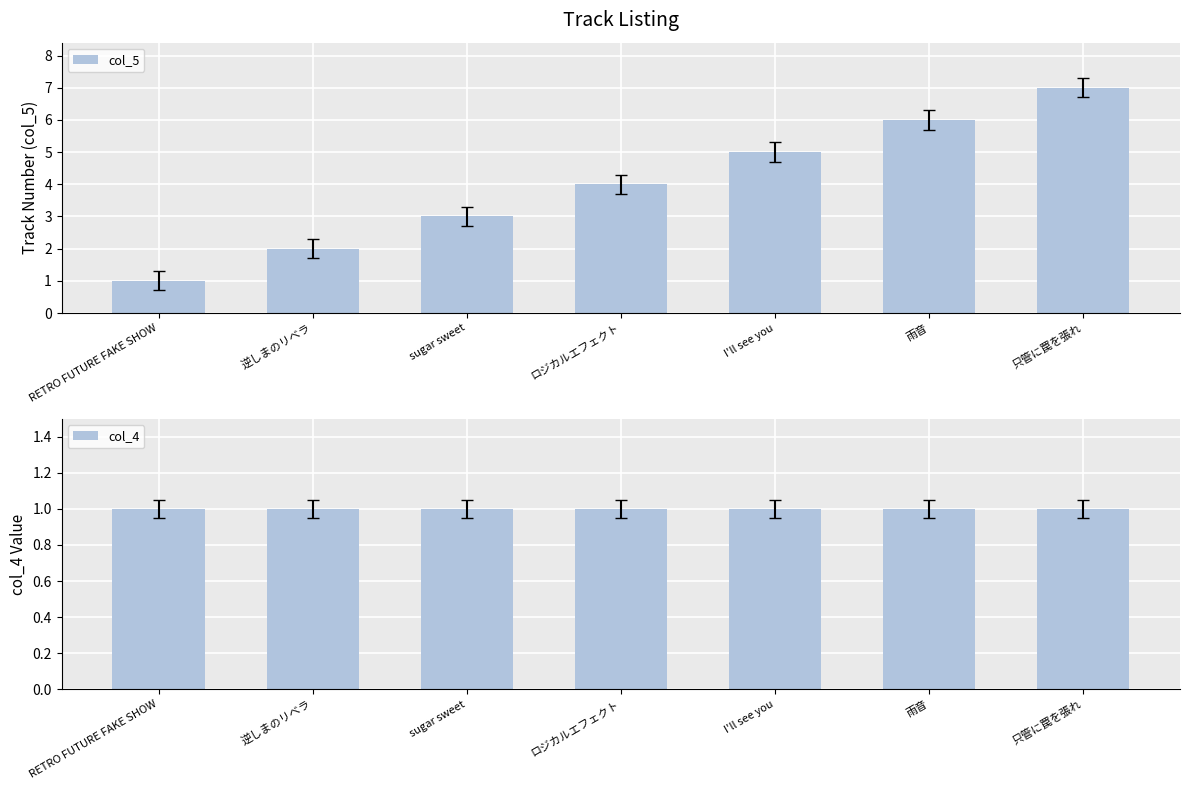

List the series in order of their peak value, highest first.

col_5, col_4